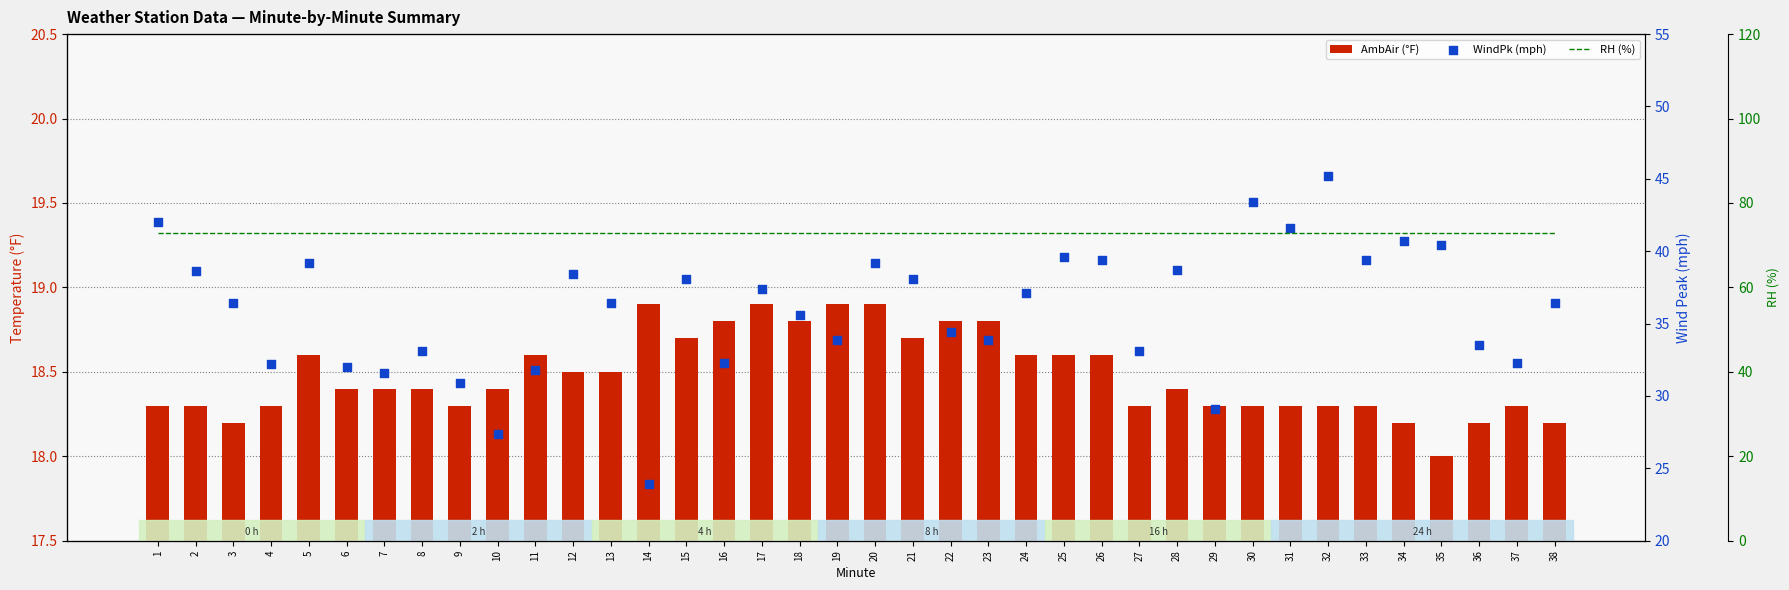

What is the total value across all series at 30?

134.7